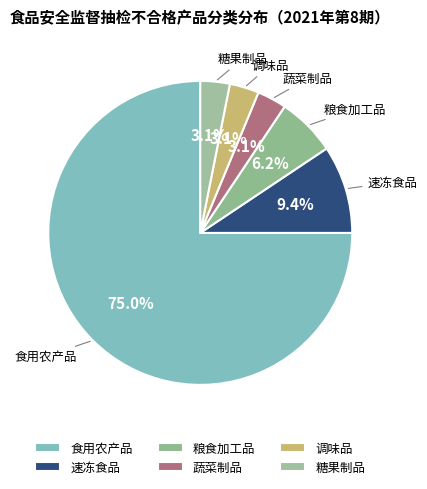

Combined, what portion of the pie is 糖果制品 and 食用农产品?

78.1%